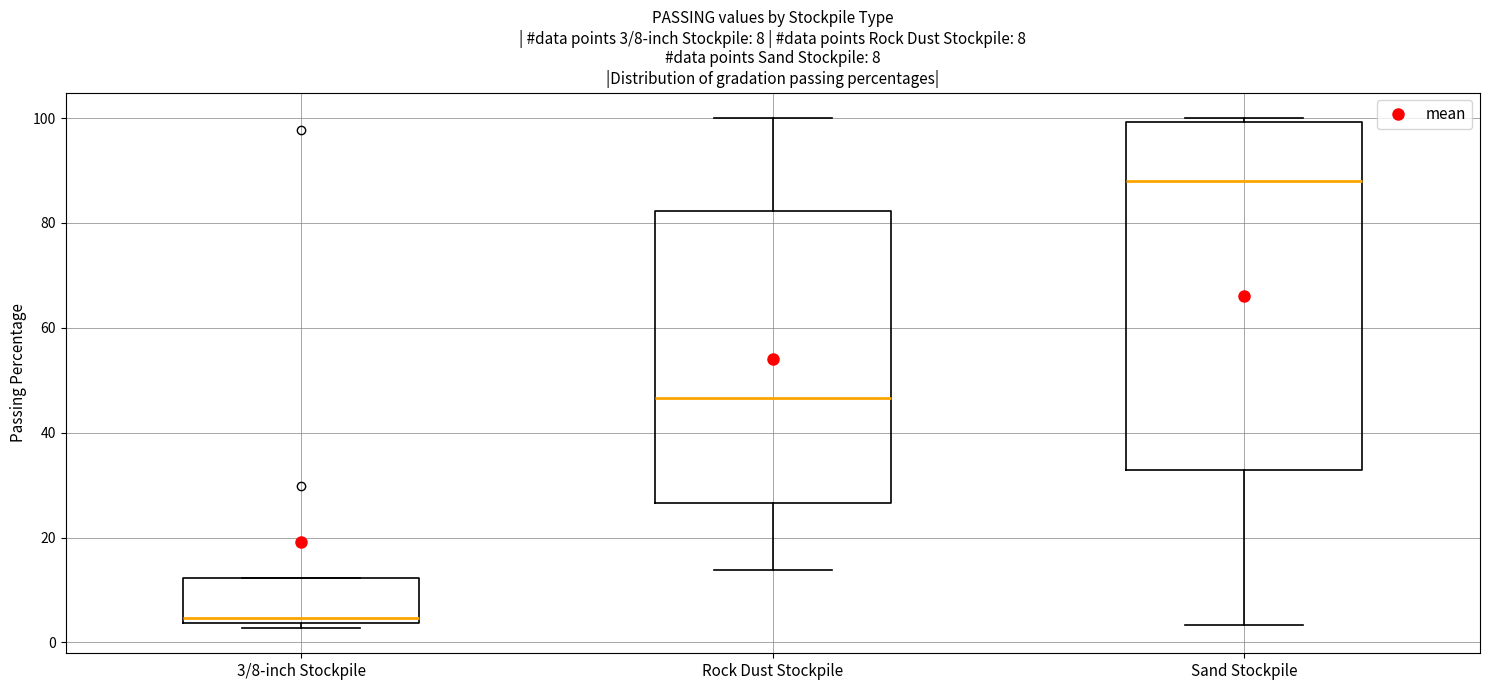

Which box has the lowest median line?

3/8-inch Stockpile